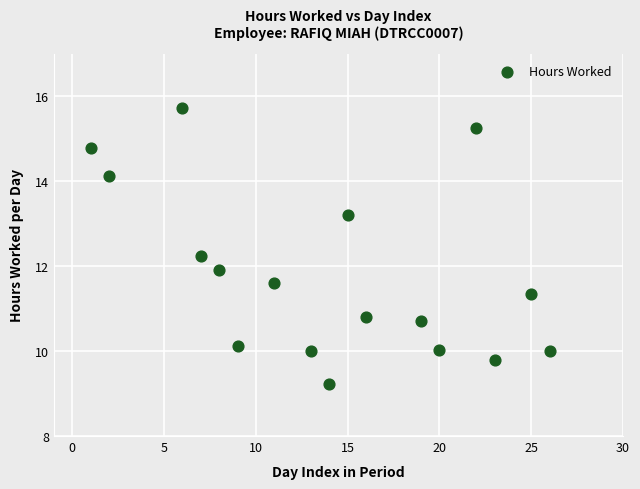

What is the range of X values (max minus min)?

25.0